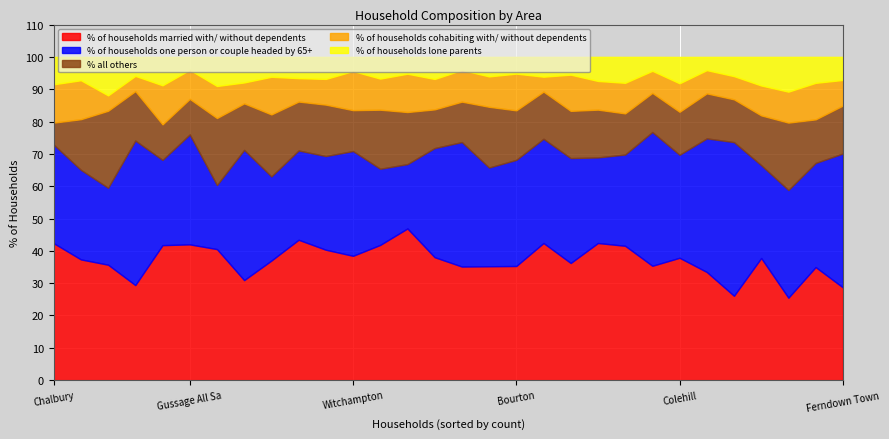

How many series are shown in this chart?

5